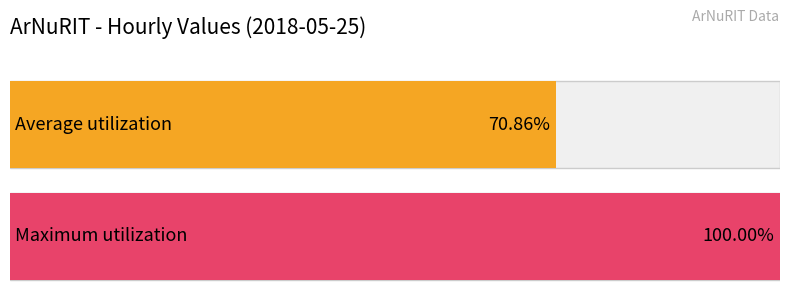

The value at 01:00 is 94. True or false?

False